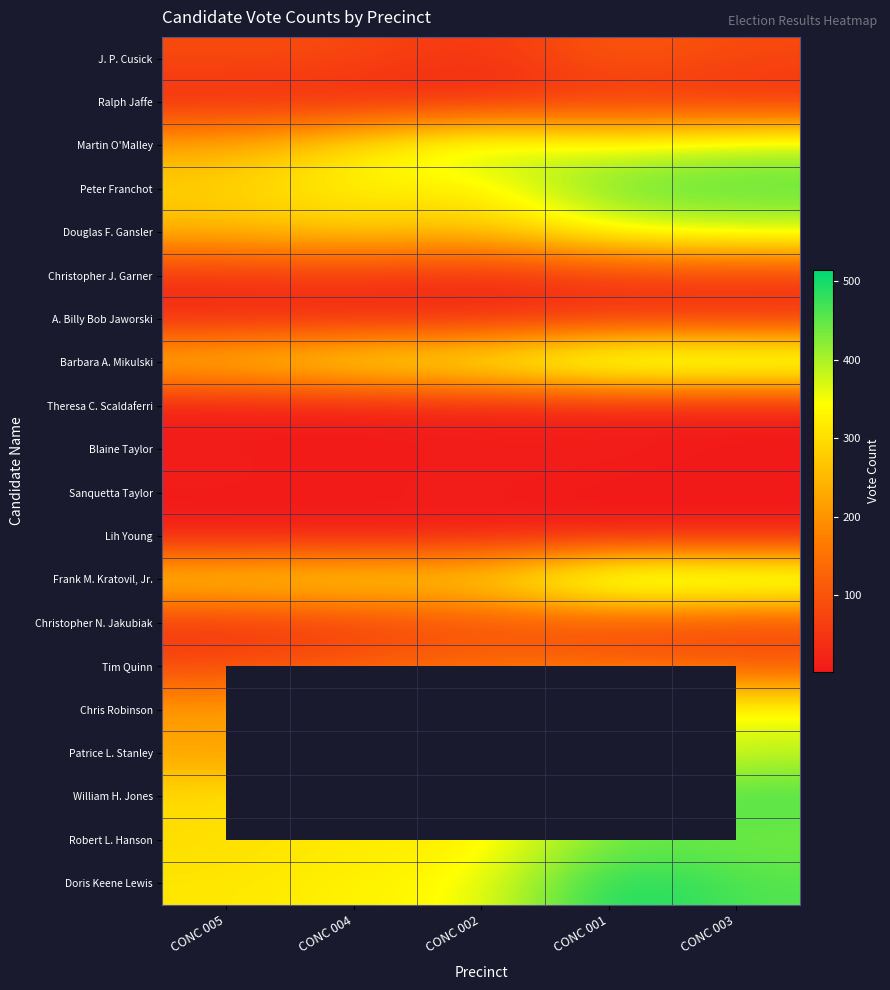

What is the difference between the Ralph Jaffe values at CONC 004 and CONC 005?

10.0